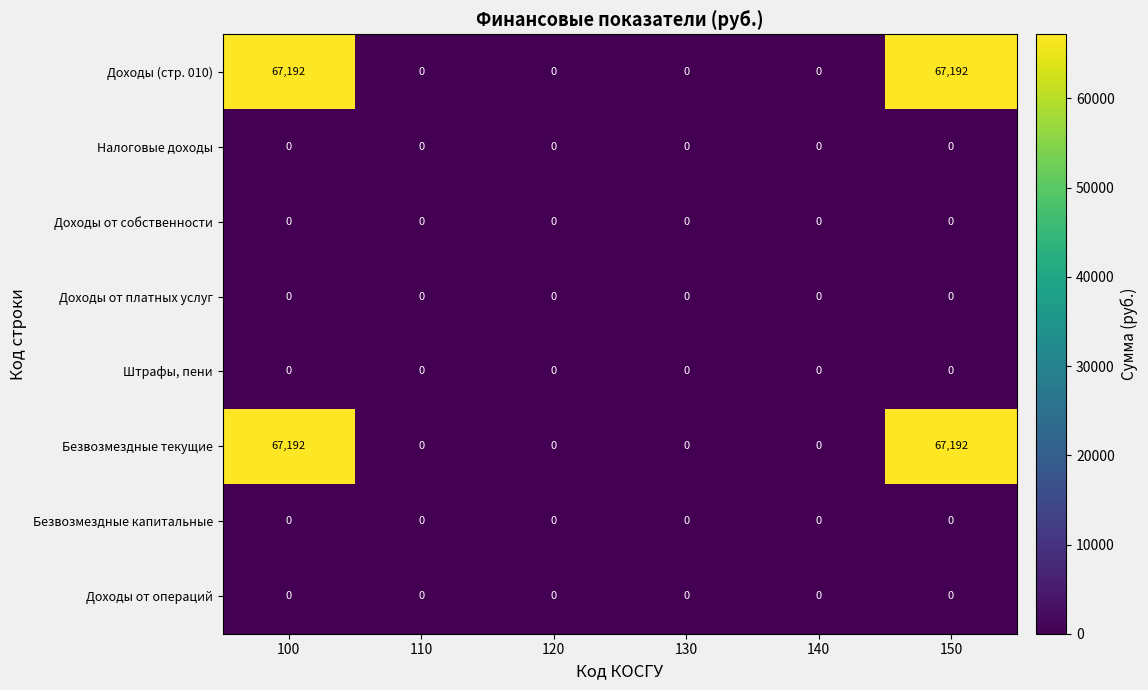

How many categories are shown in the chart?

6